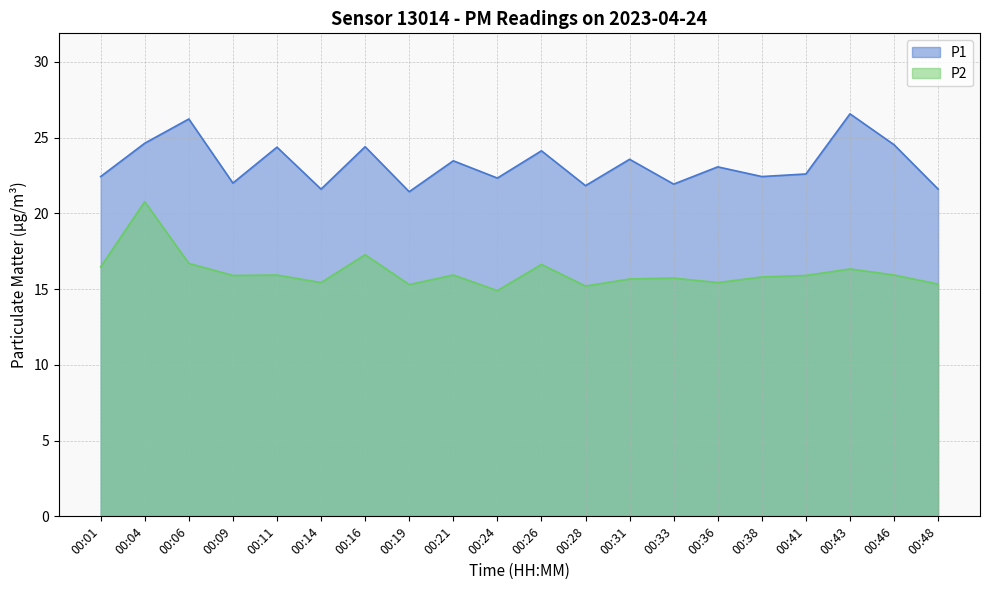

Reading left to right, transcribe all the data shown in this chart.

P1: 00:01=22.4	00:04=24.6	00:06=26.2	00:09=22.0	00:11=24.4	00:14=21.6	00:16=24.4	00:19=21.4	00:21=23.5	00:24=22.3	00:26=24.1	00:28=21.8	00:31=23.6	00:33=21.9	00:36=23.1	00:38=22.4	00:41=22.6	00:43=26.6	00:46=24.5	00:48=21.6
P2: 00:01=16.5	00:04=20.8	00:06=16.7	00:09=15.9	00:11=15.9	00:14=15.4	00:16=17.3	00:19=15.3	00:21=15.9	00:24=14.9	00:26=16.6	00:28=15.2	00:31=15.7	00:33=15.7	00:36=15.4	00:38=15.8	00:41=15.9	00:43=16.3	00:46=15.9	00:48=15.3